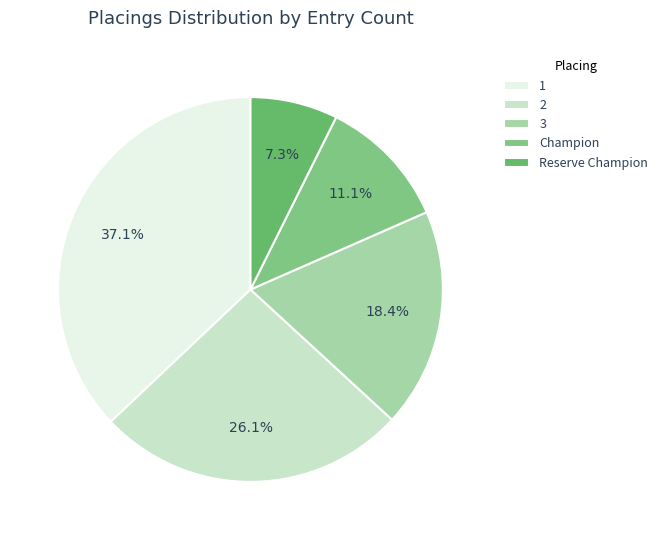

Count the number of slices in the pie.

5